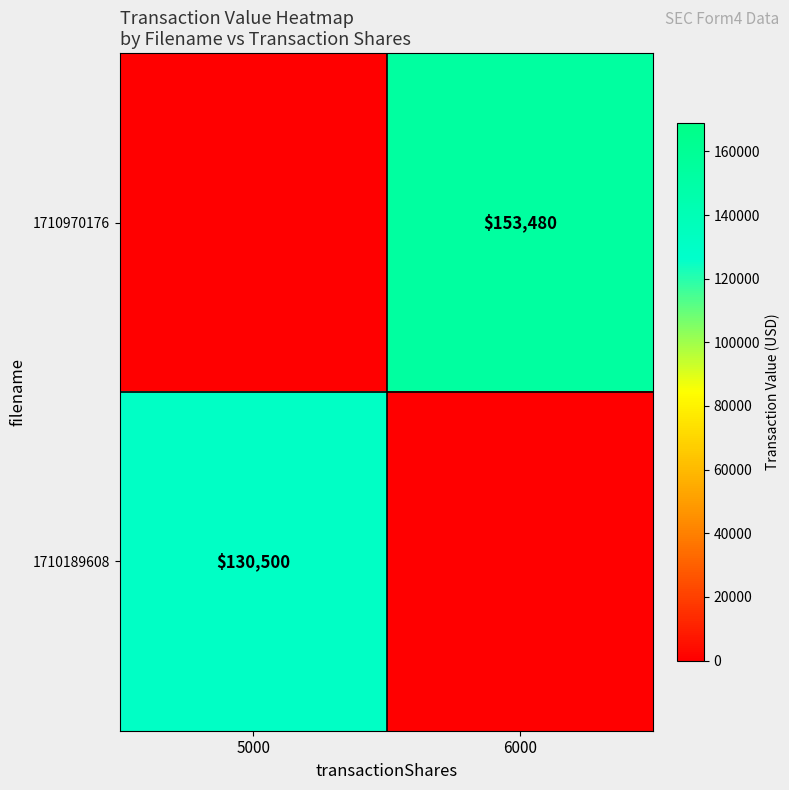

How many categories are shown in the chart?

2